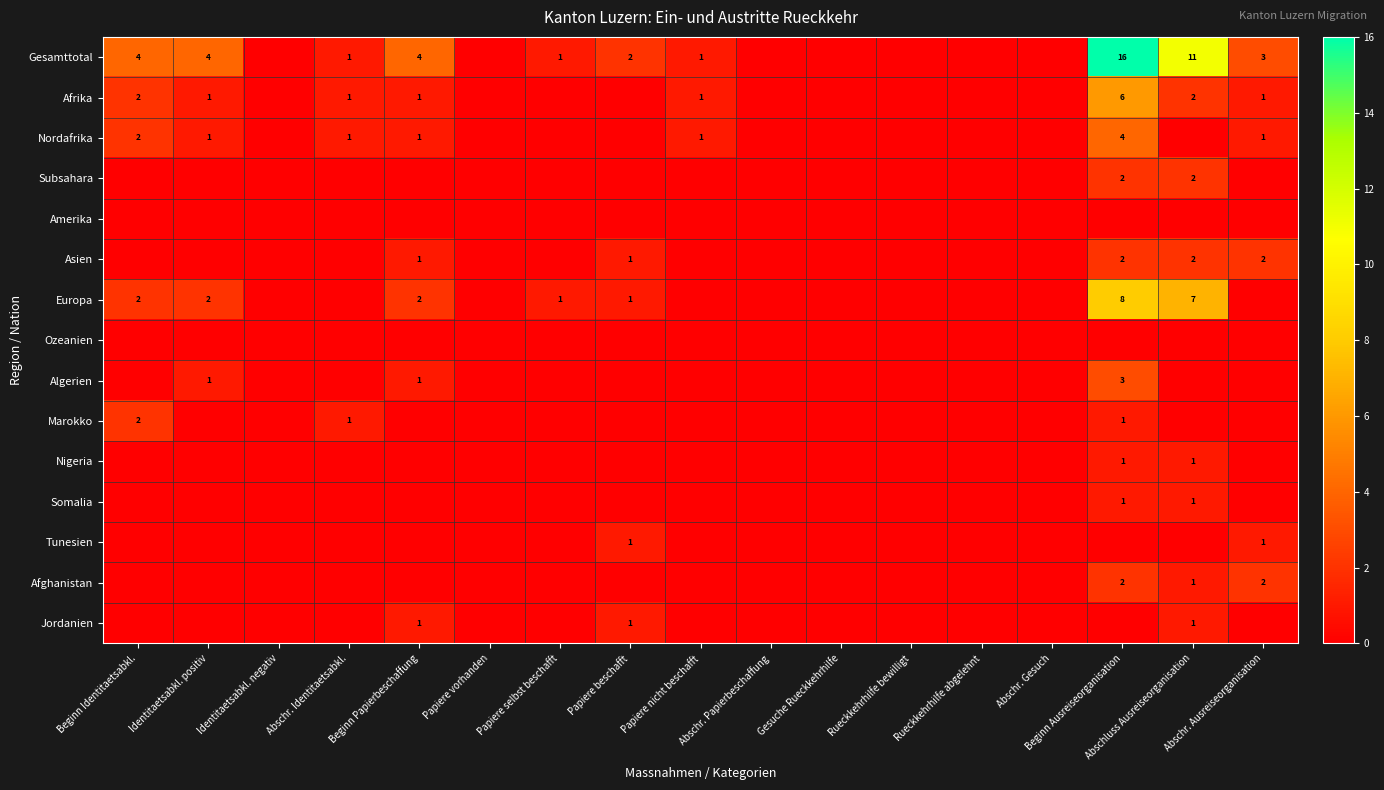

Which category has the highest value in the Nordafrika series?

Beginn Ausreiseorganisation